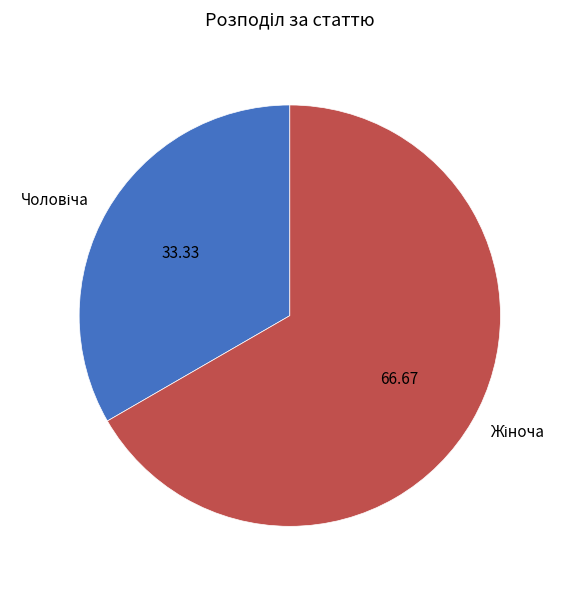

Is there a majority slice in this chart?

Yes